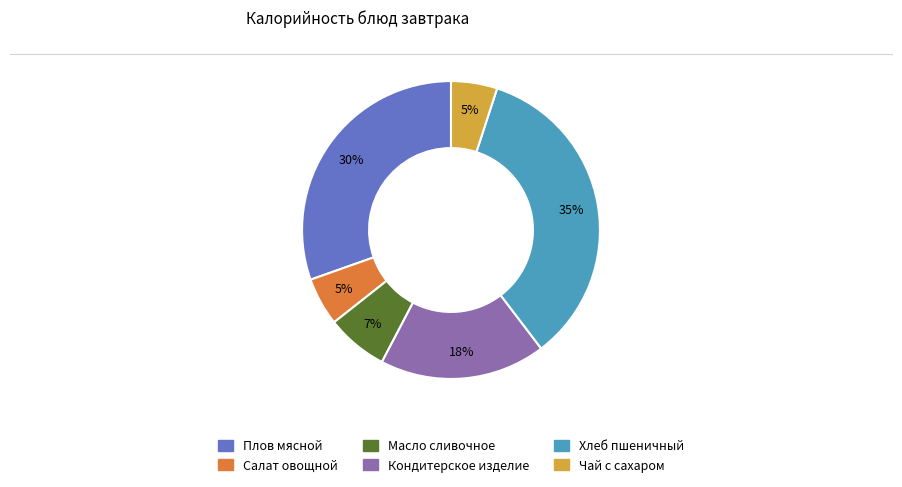

Is there any slice that represents more than half of the pie?

No